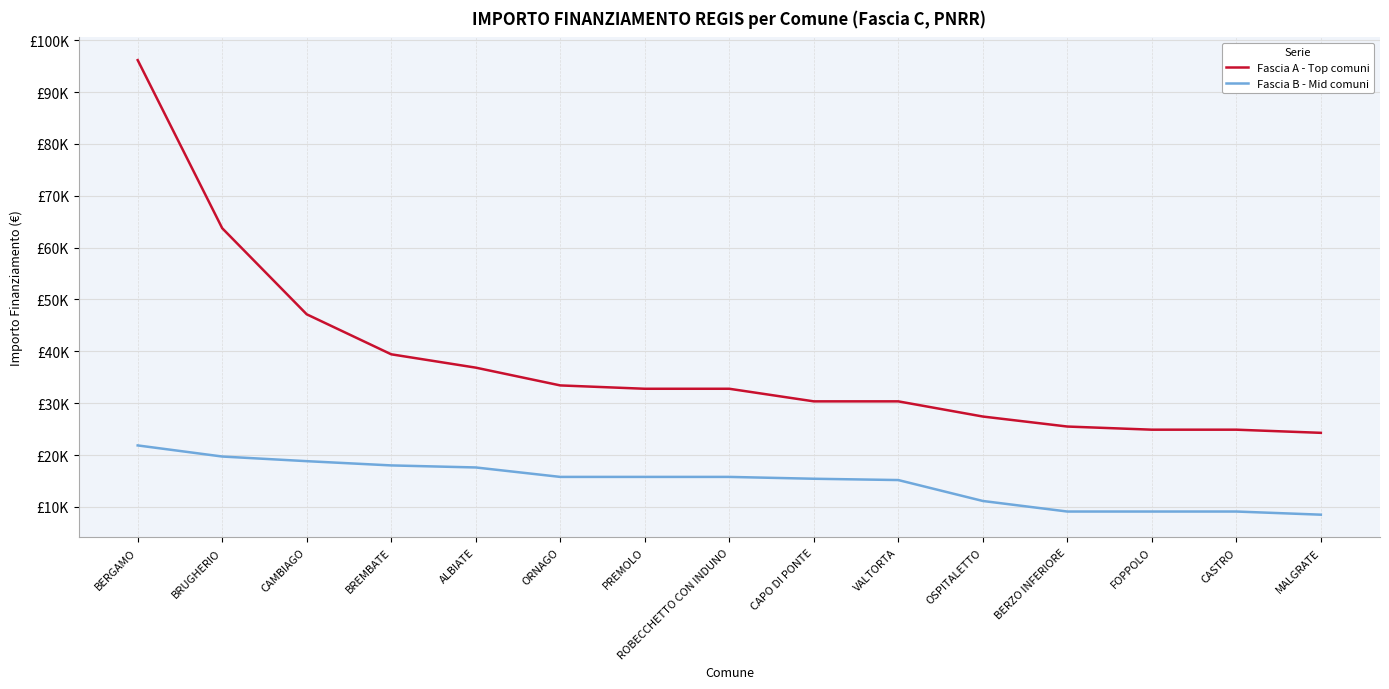

What is the greatest value displayed?

96145